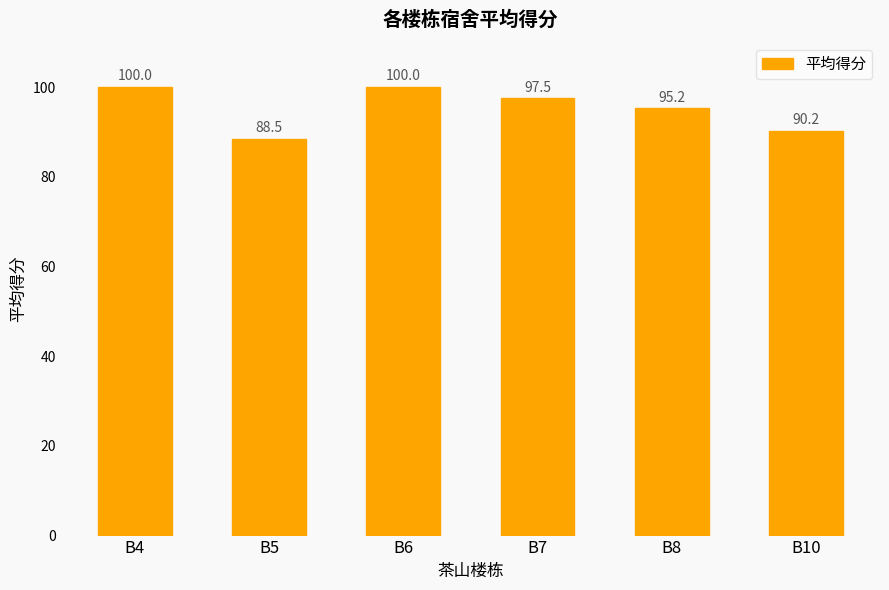

Are the bars horizontal?

No